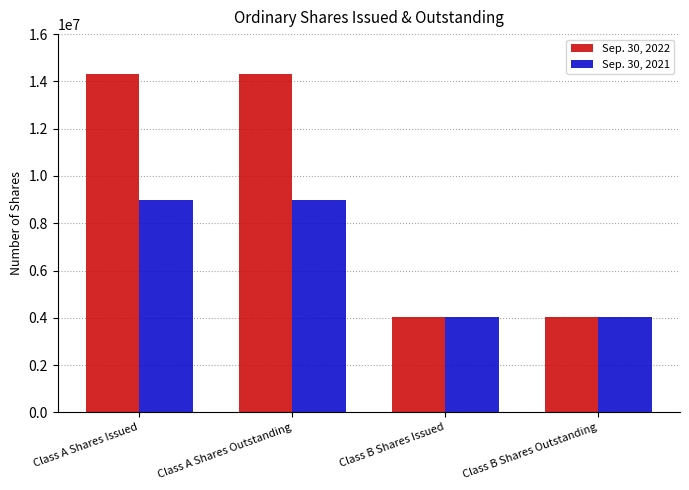

How many groups of bars are there?

4